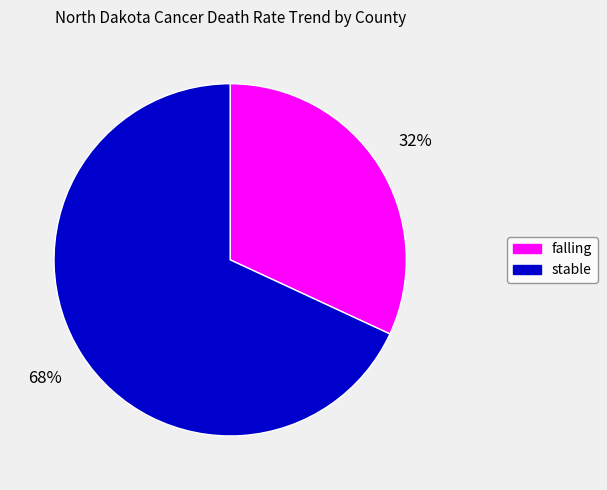

The falling slice represents 39% of the pie. True or false?

False